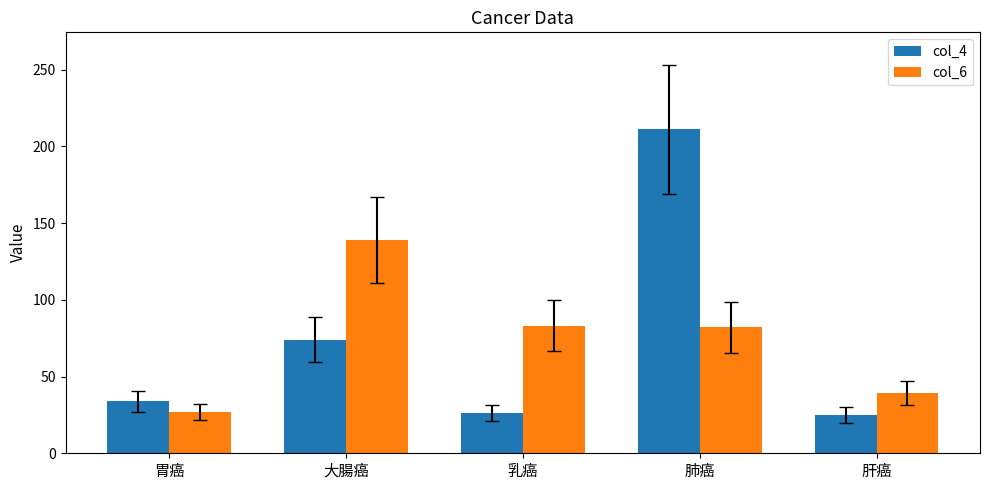

The value of col_4 at 肝癌 is 34. True or false?

False